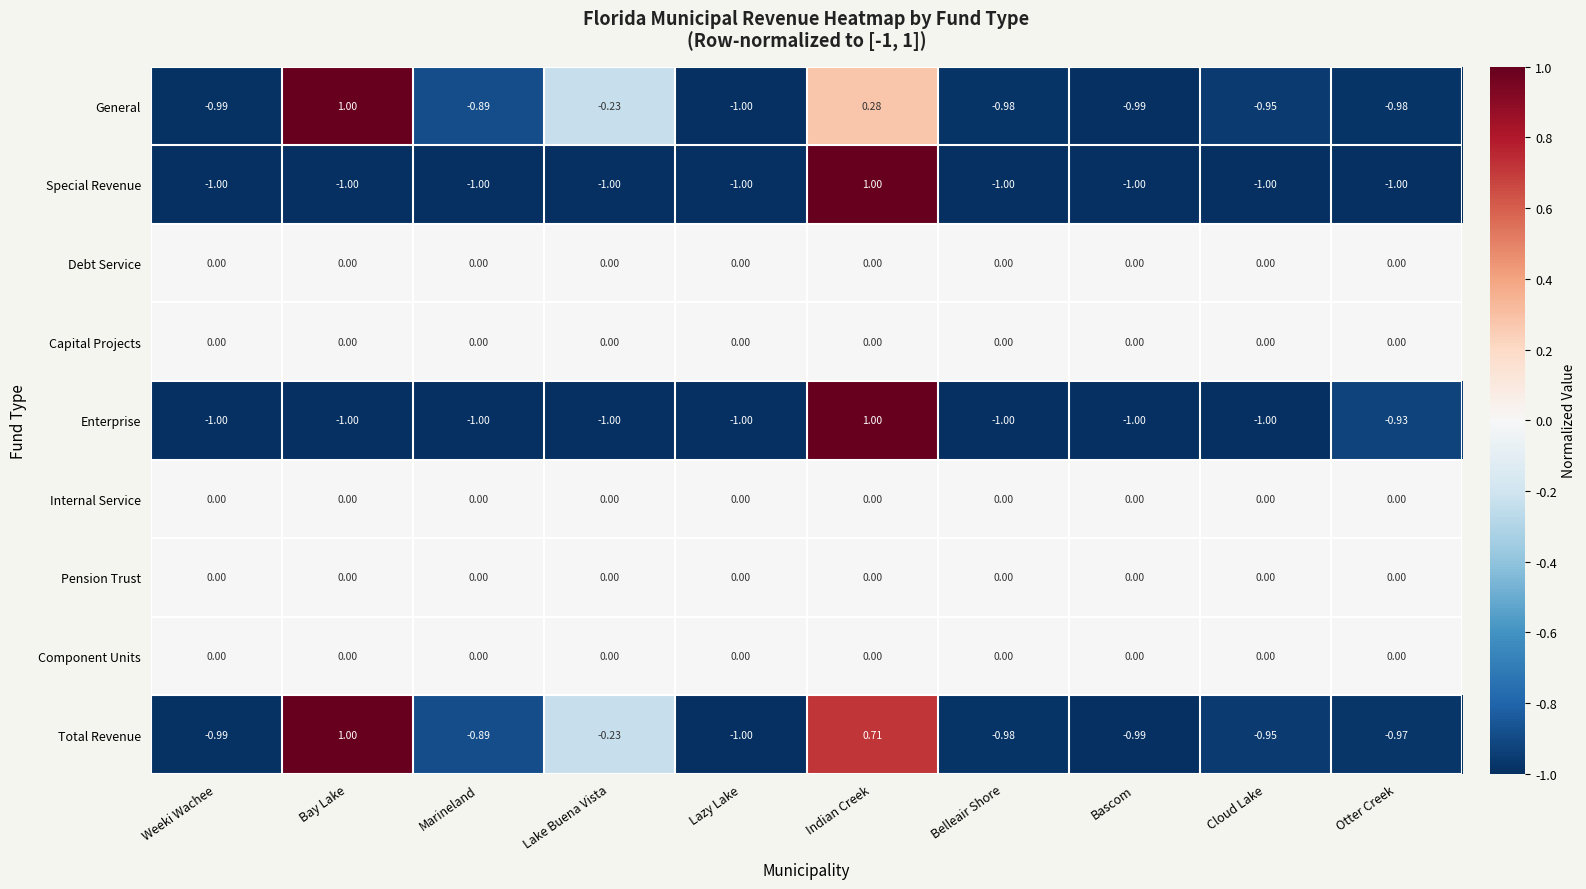

Count the number of data series in this chart.

9